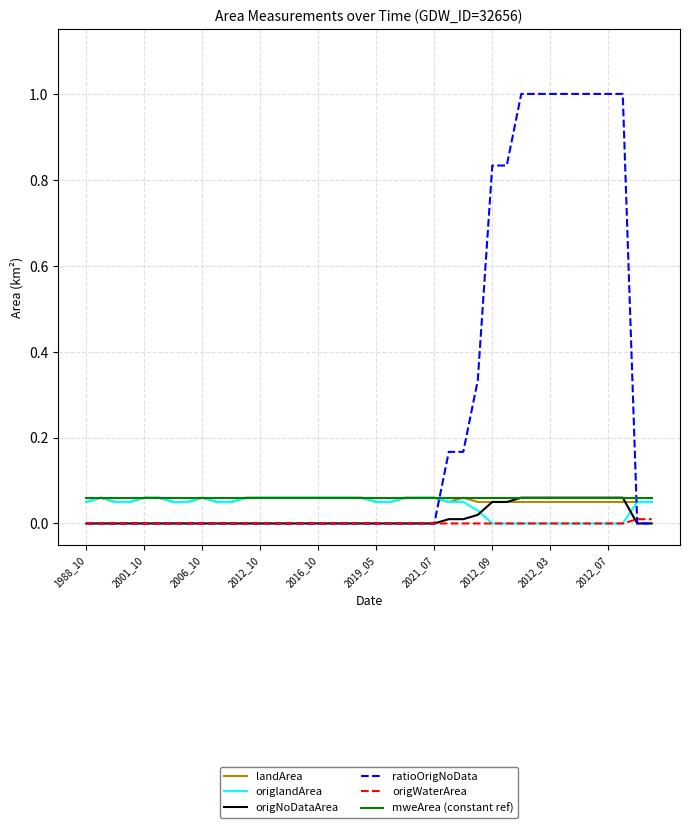

What is the greatest value displayed?

1.0